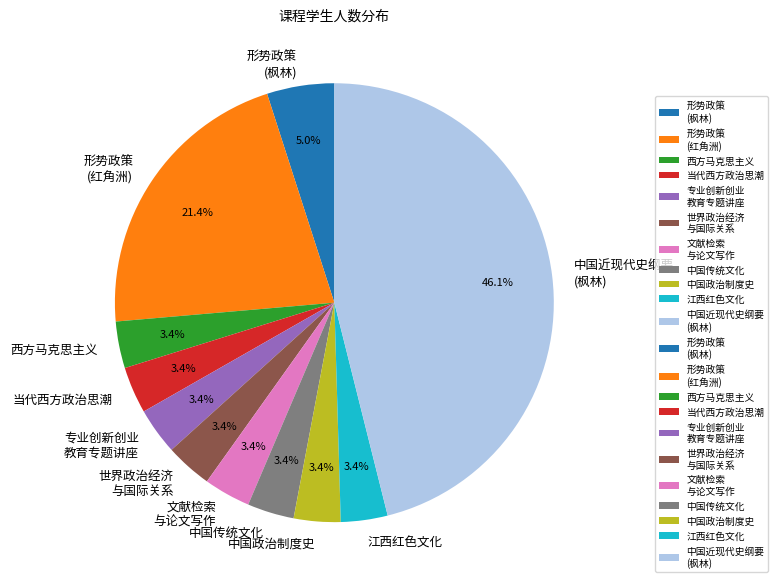

How much of the chart is everything except 形势政策 (枫林)?

95.0%